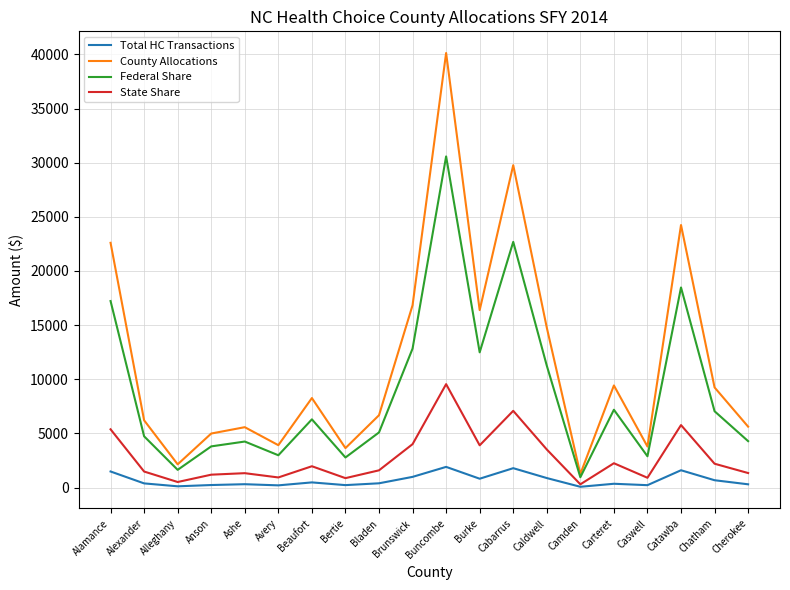

True or false: Federal Share has more than 0 points higher than both neighbors.

True